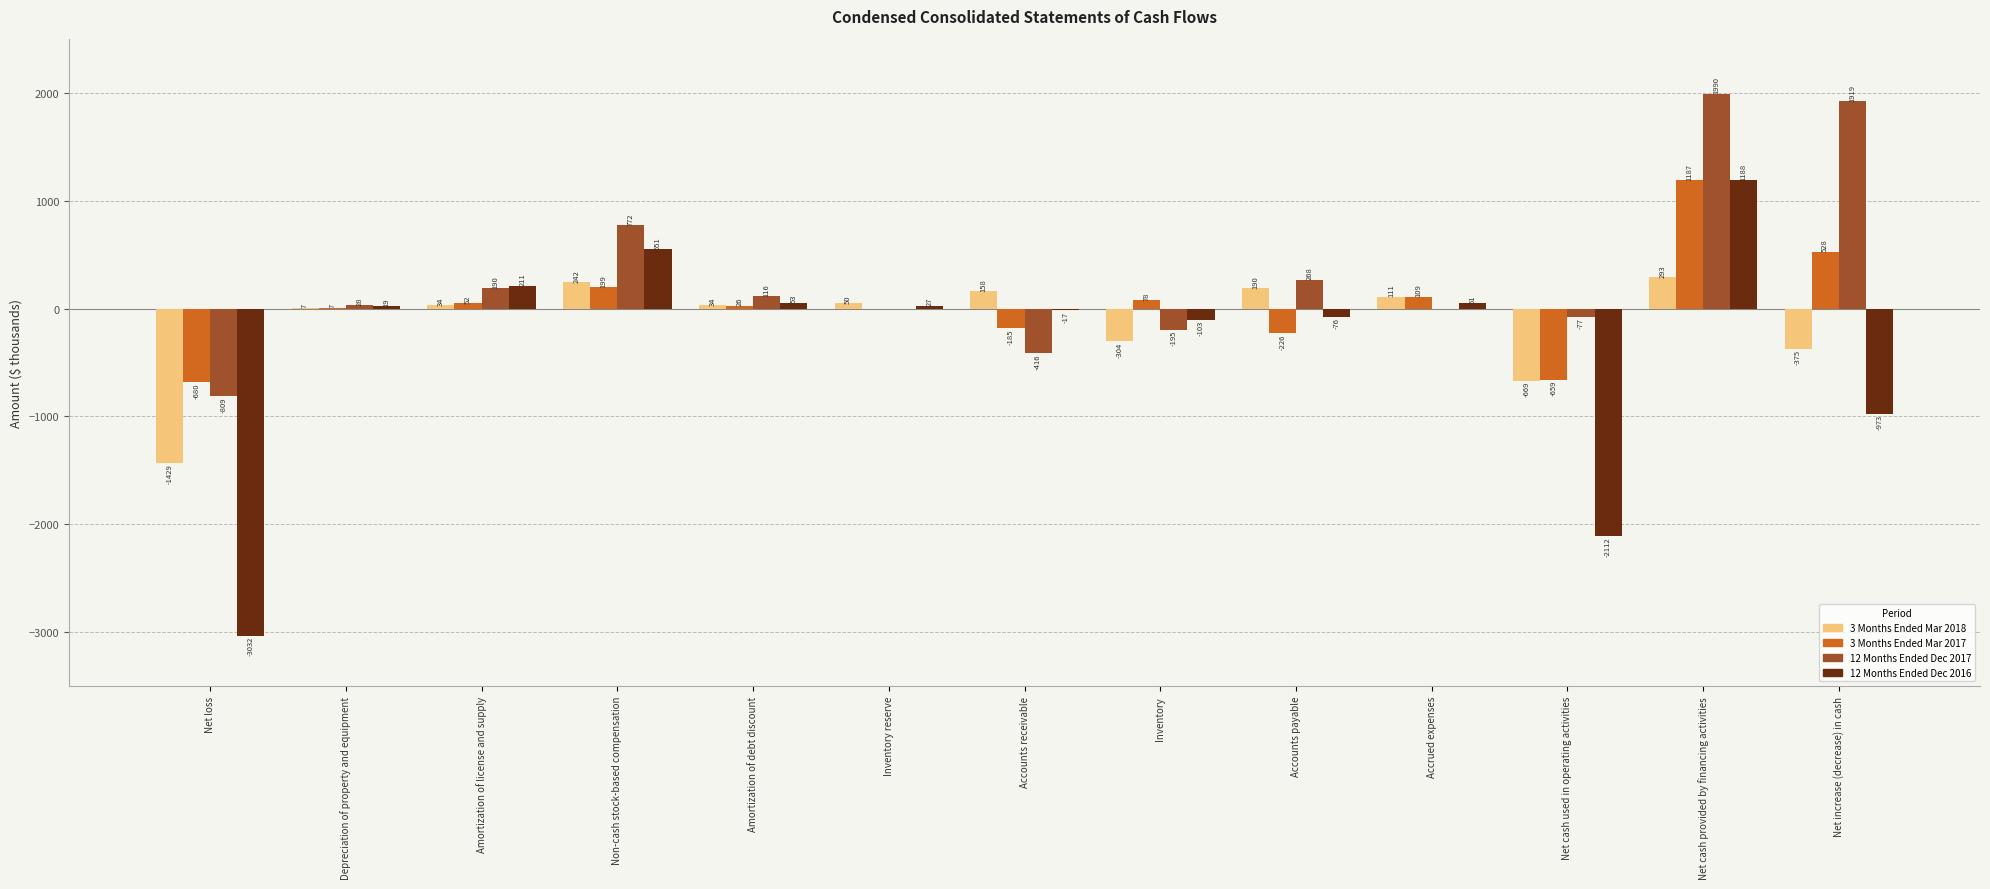

Read the 3 Months Ended Mar 2018 value at Depreciation of property and equipment, to the nearest 10.

10